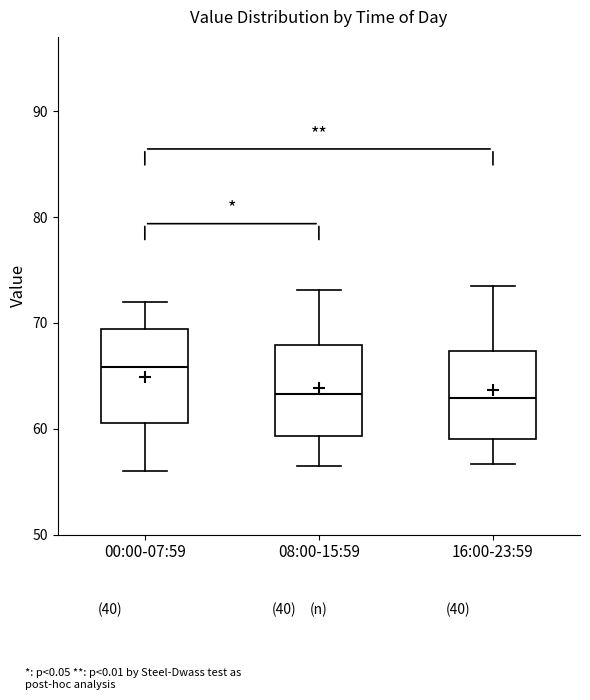

Reading left to right, transcribe this box plot: for each box, give where its median line is, the range the box spans, and where its two whiskers end, as read against the y-axis. The values are not printed on the chart, so give them approximately, as read against the axis.

00:00-07:59: median 66, box 61 to 69, whiskers 56 to 72
08:00-15:59: median 63, box 59 to 68, whiskers 57 to 73
16:00-23:59: median 63, box 59 to 67, whiskers 57 to 74